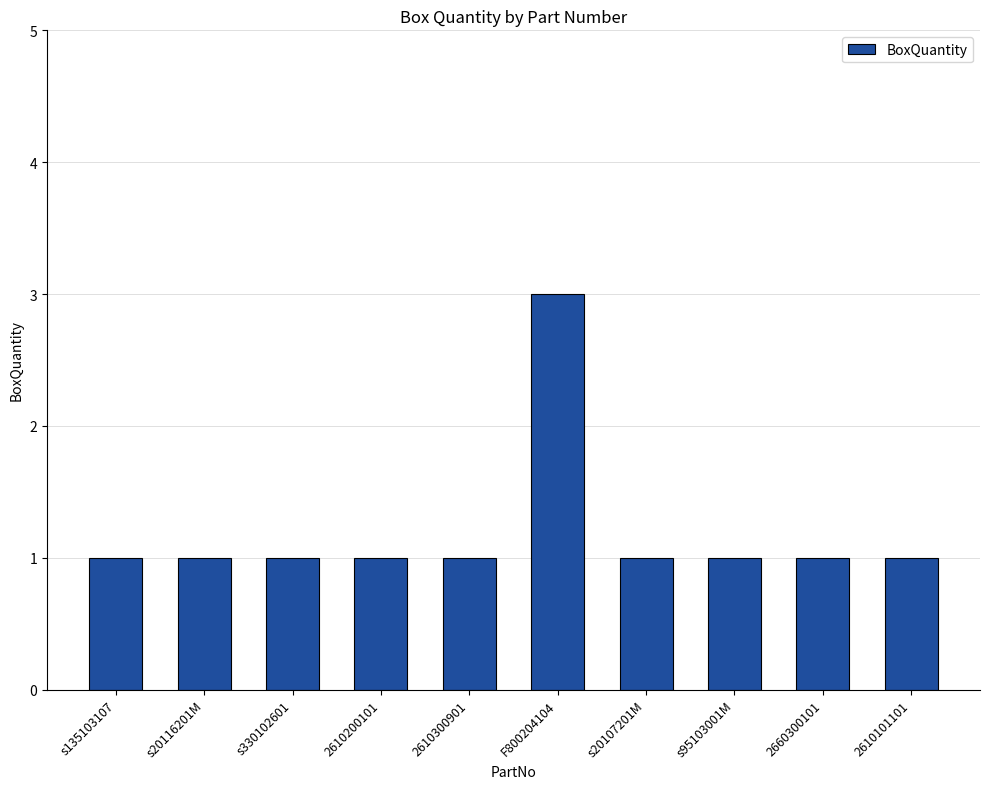

Reading left to right, extract all data points from this chart.

1	1	1	1	1	3	1	1	1	1